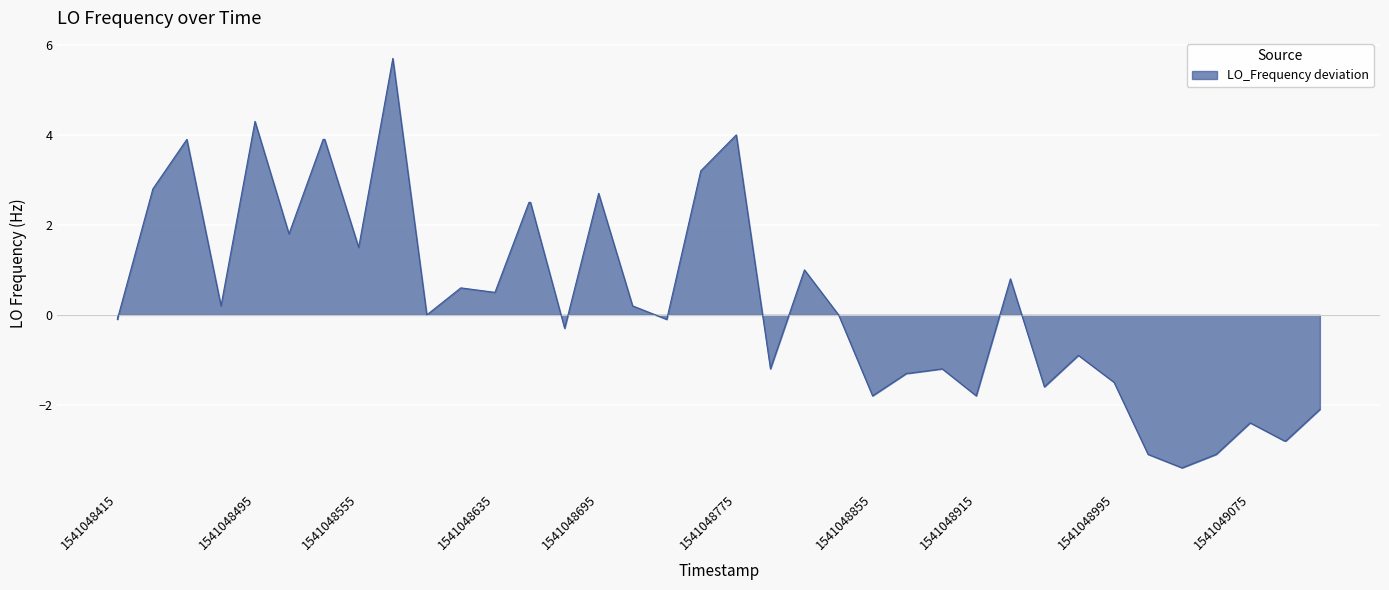

What is the maximum value shown in the chart?

5.7